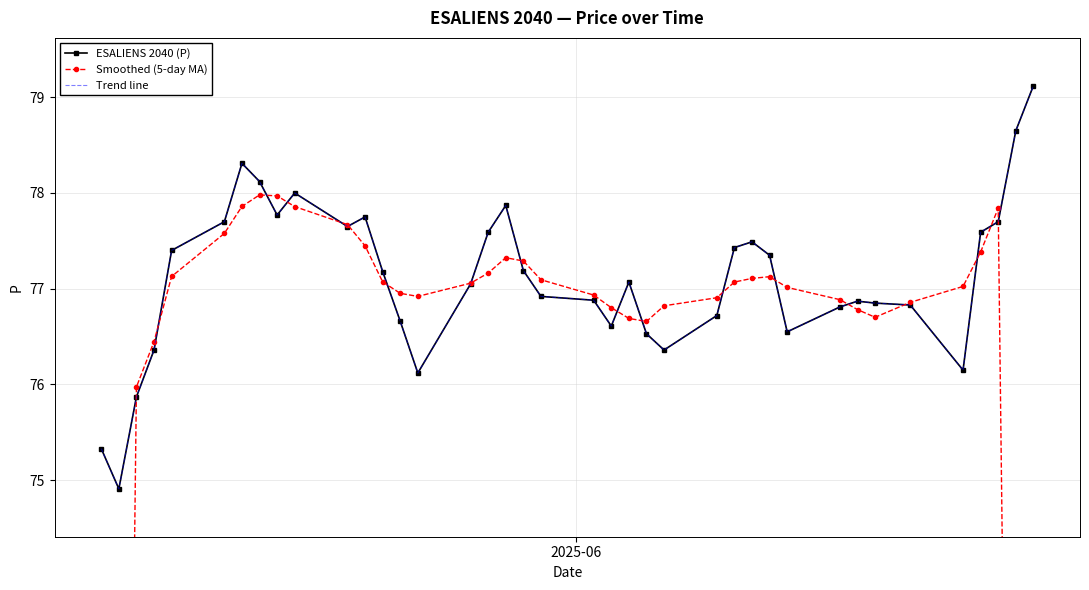

List the series in order of their peak value, highest first.

ESALIENS 2040 (P), Trend line, Smoothed (5-day MA)